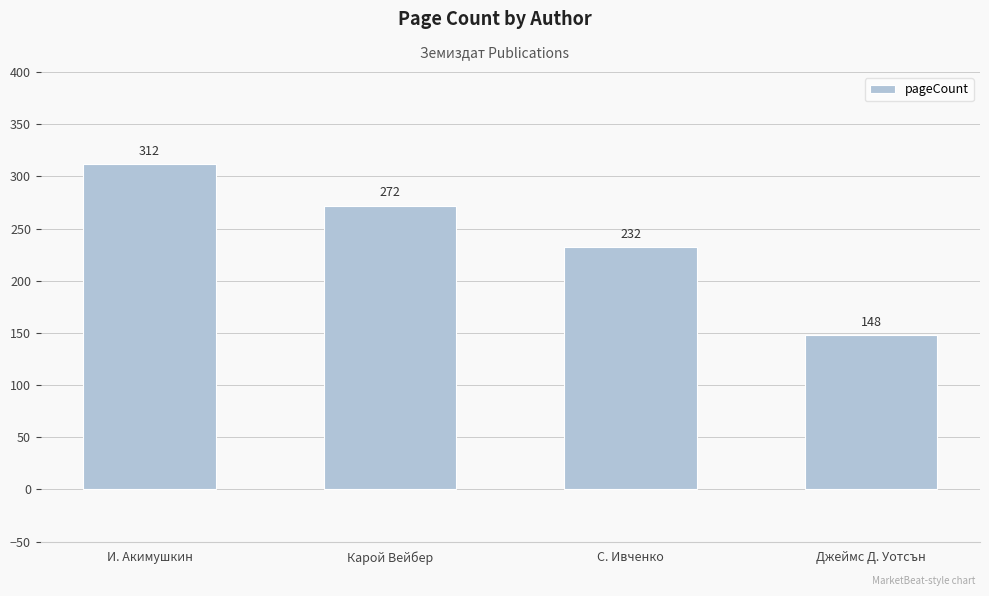

List the labels in order of value, largest first.

И. Акимушкин, Карой Вейбер, С. Ивченко, Джеймс Д. Уотсън